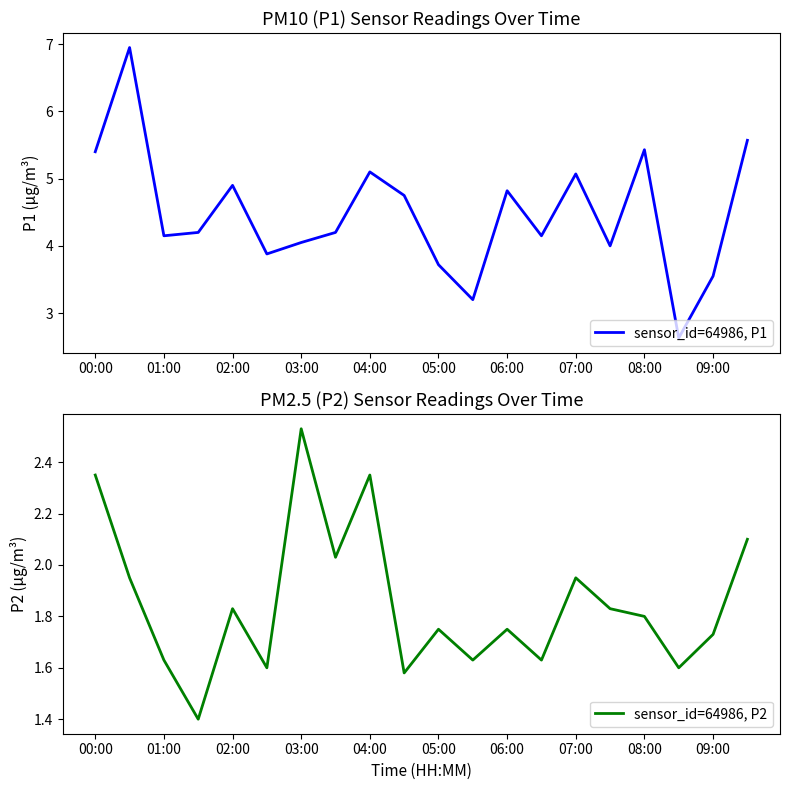

How many values in the sensor_id=64986, P1 series exceed 4?

14